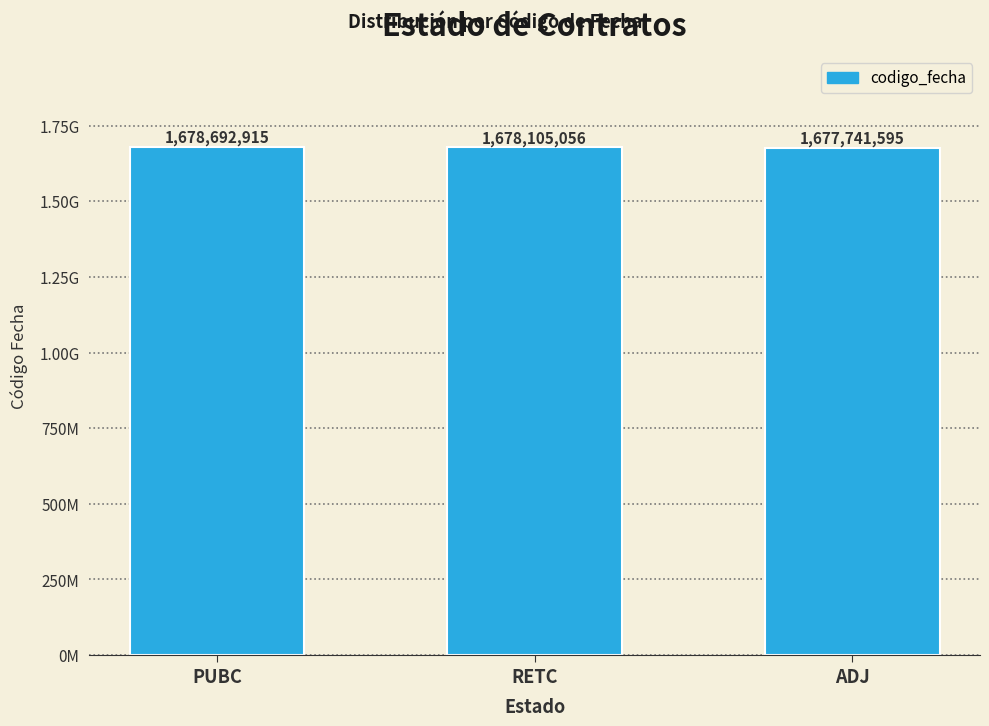

Between ADJ and RETC, which is larger?

RETC